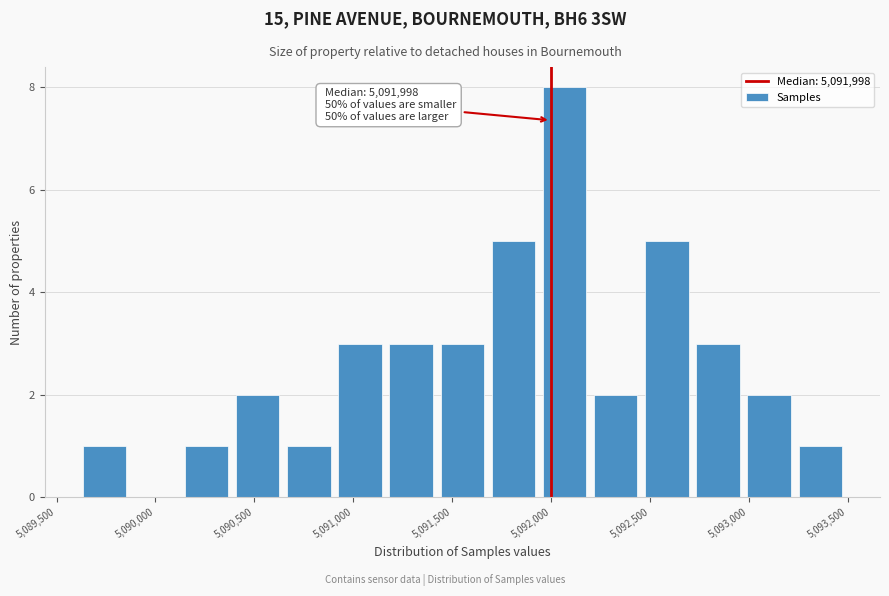

Over which range of the x-axis is the bar tallest?

5091950 to 5092200